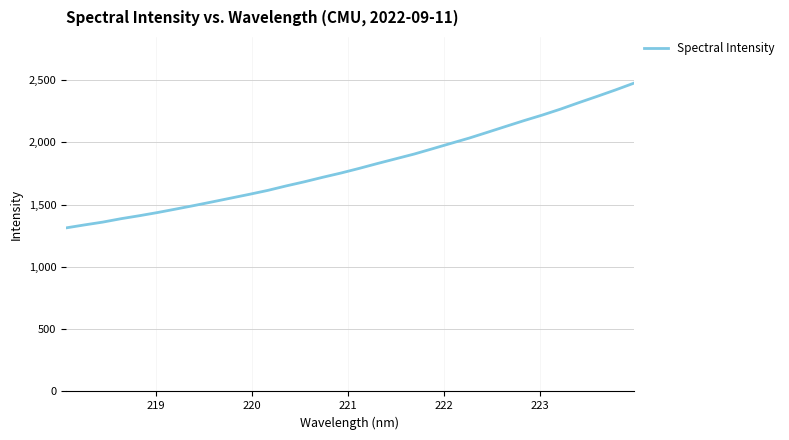

What is the difference between the maximum and minimum values?

1162.2